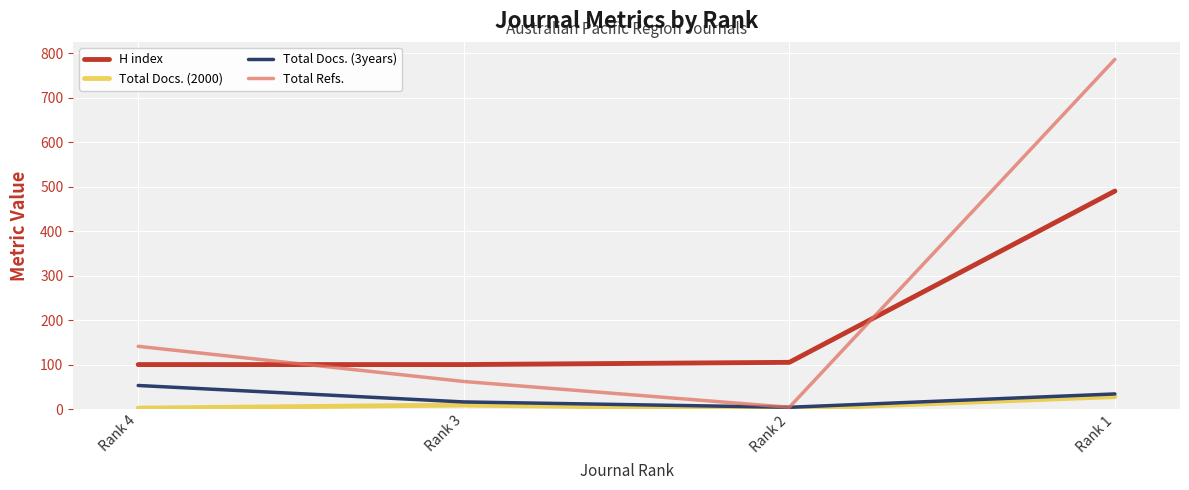

Read the H index value at Rank 4, to the nearest 10.

100